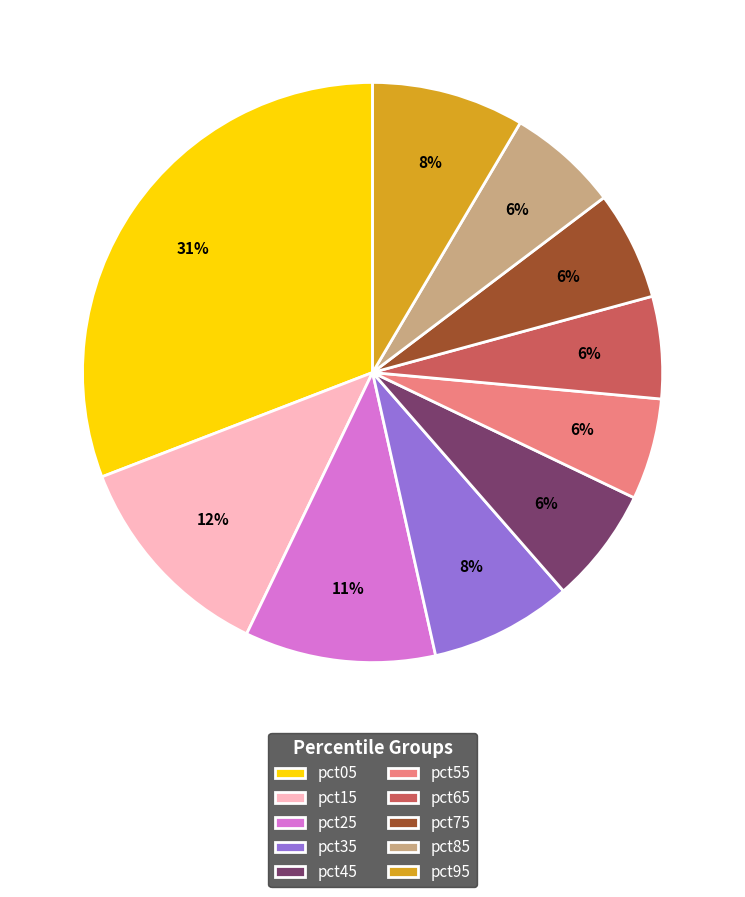

Is the sum of pct05 and pct65 greater than half?

No